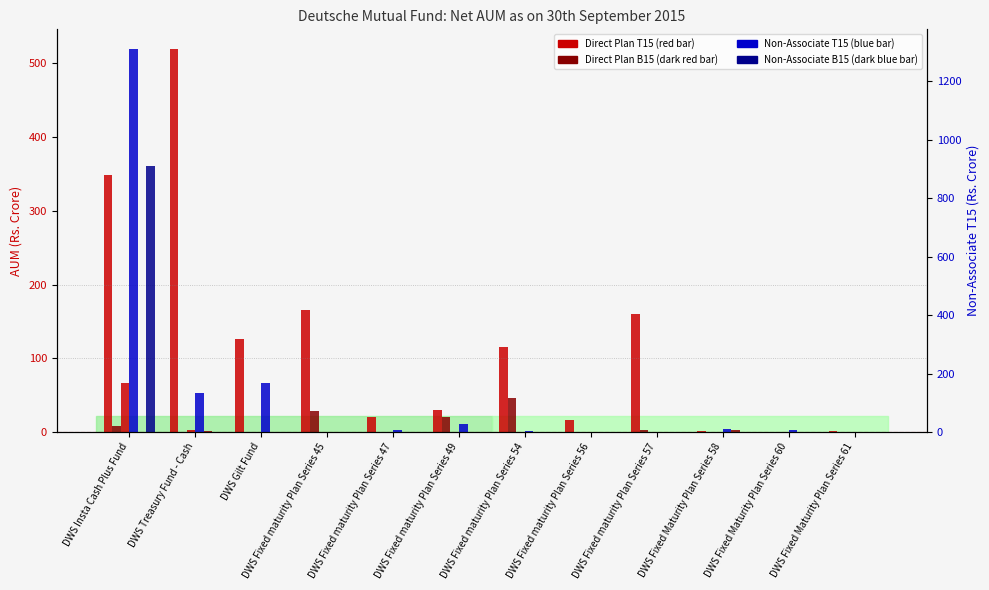

What is the sum of all Direct Plan T15 values?

1504.0